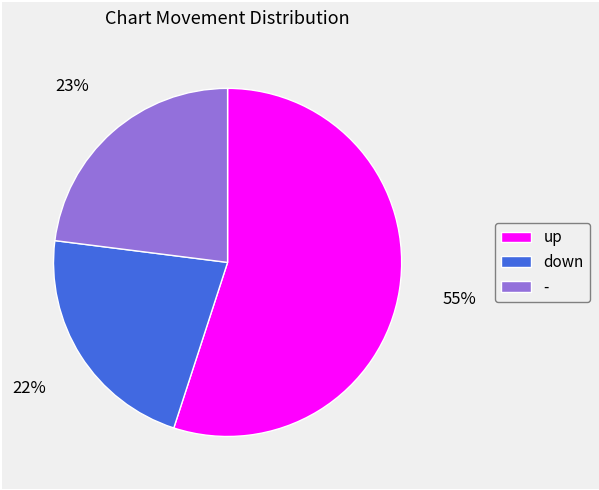

How many slices are in this pie chart?

3